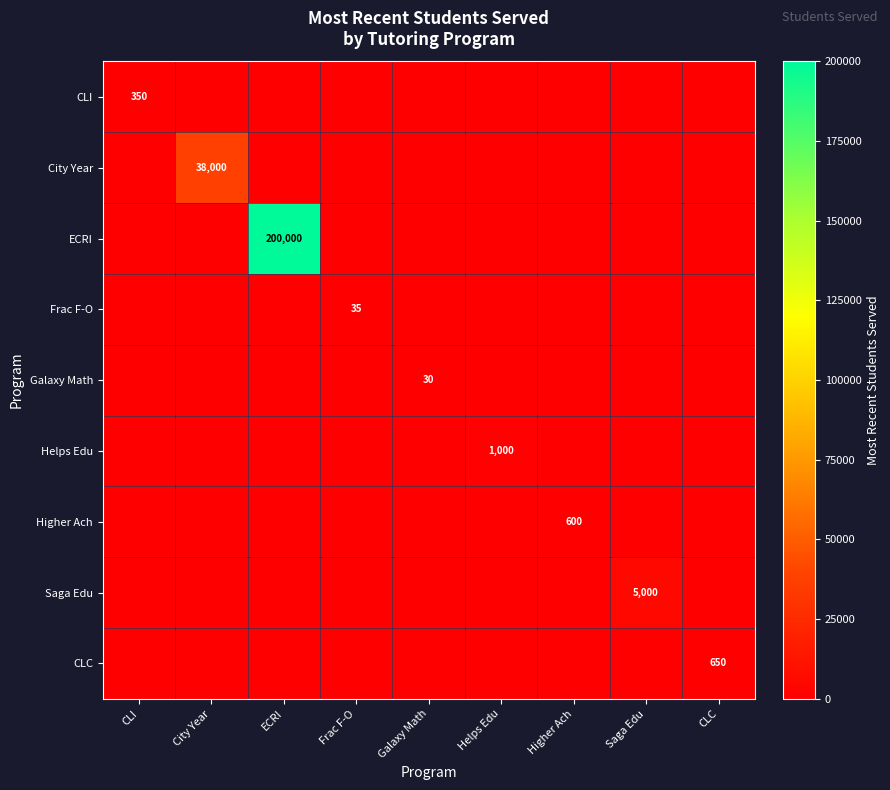

The value of CLC at CLC is 650. True or false?

True